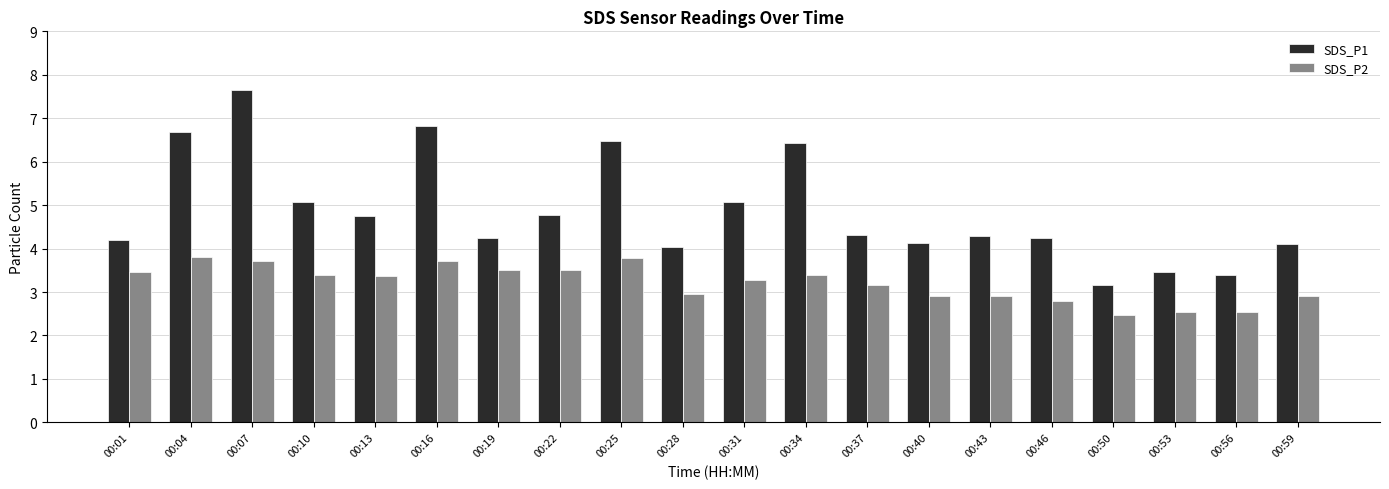

How many bars are there in total?

40